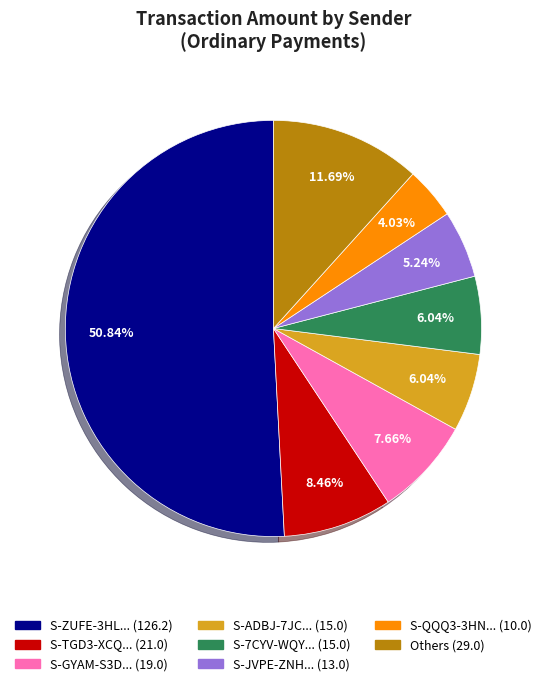

Is there a majority slice in this chart?

Yes